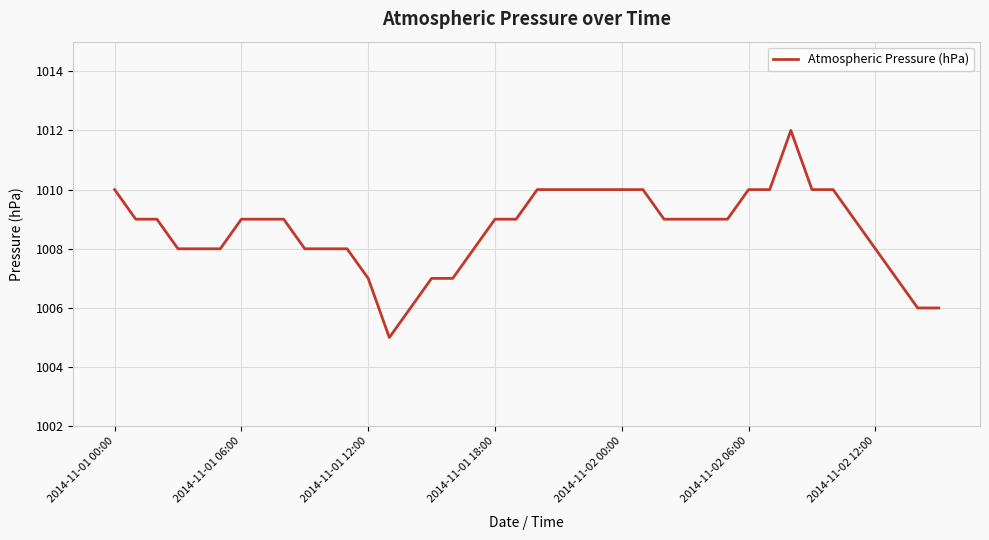

How many series are shown in this chart?

1